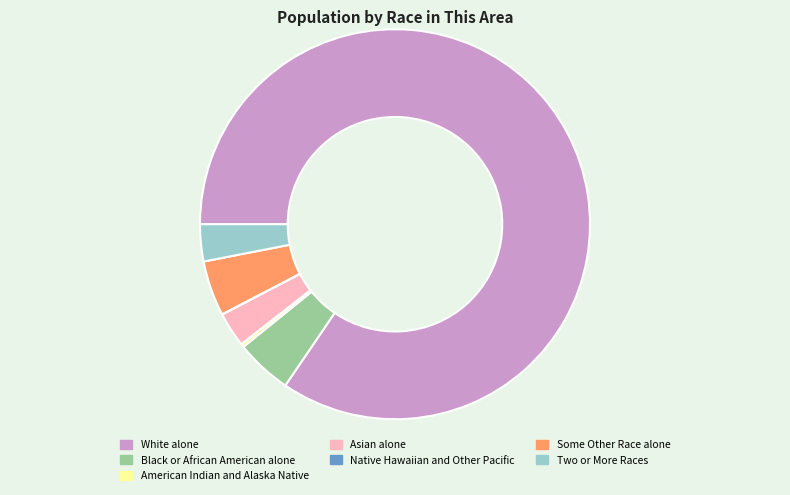

Combined, do White alone and Black or African American alone account for over 50%?

Yes